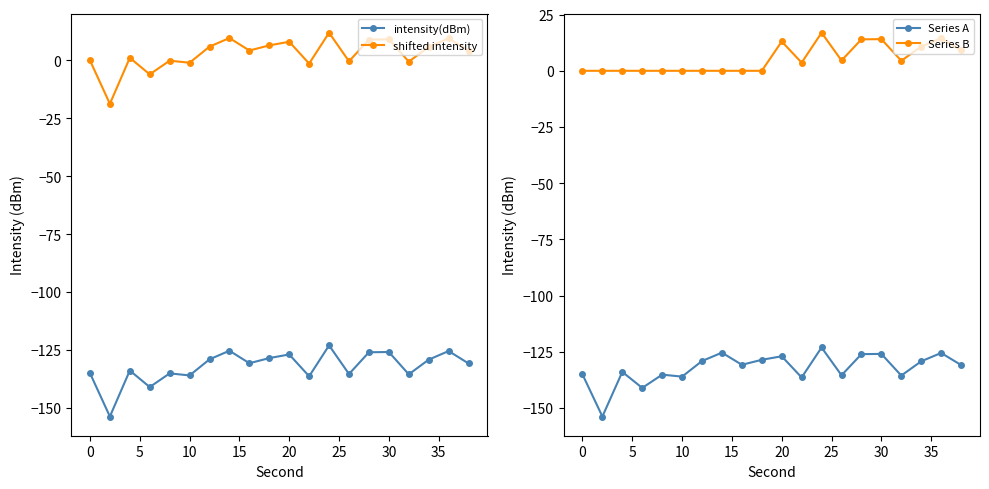

At how many categories does at least one series exceed -1?

20